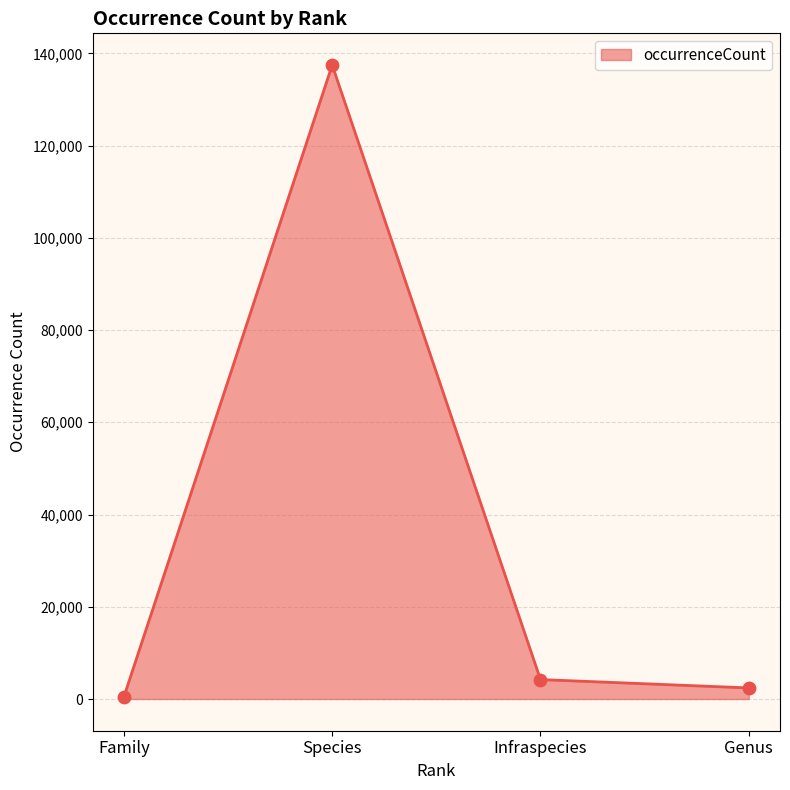

What is the change in value from Family to Genus?

+1926